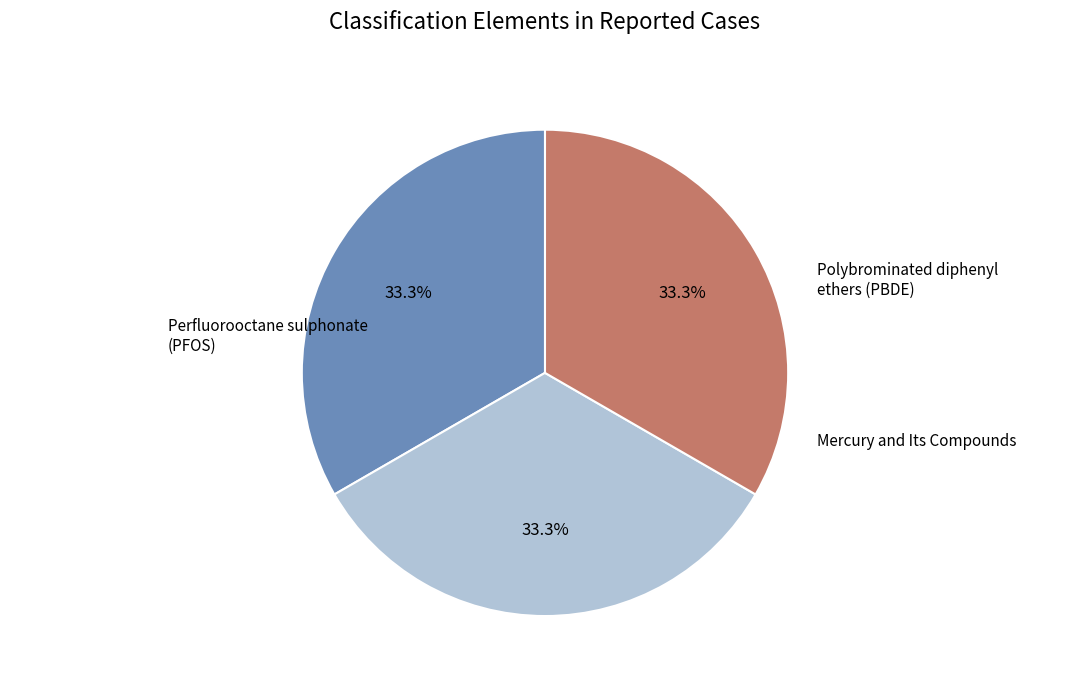

Is there a majority slice in this chart?

No